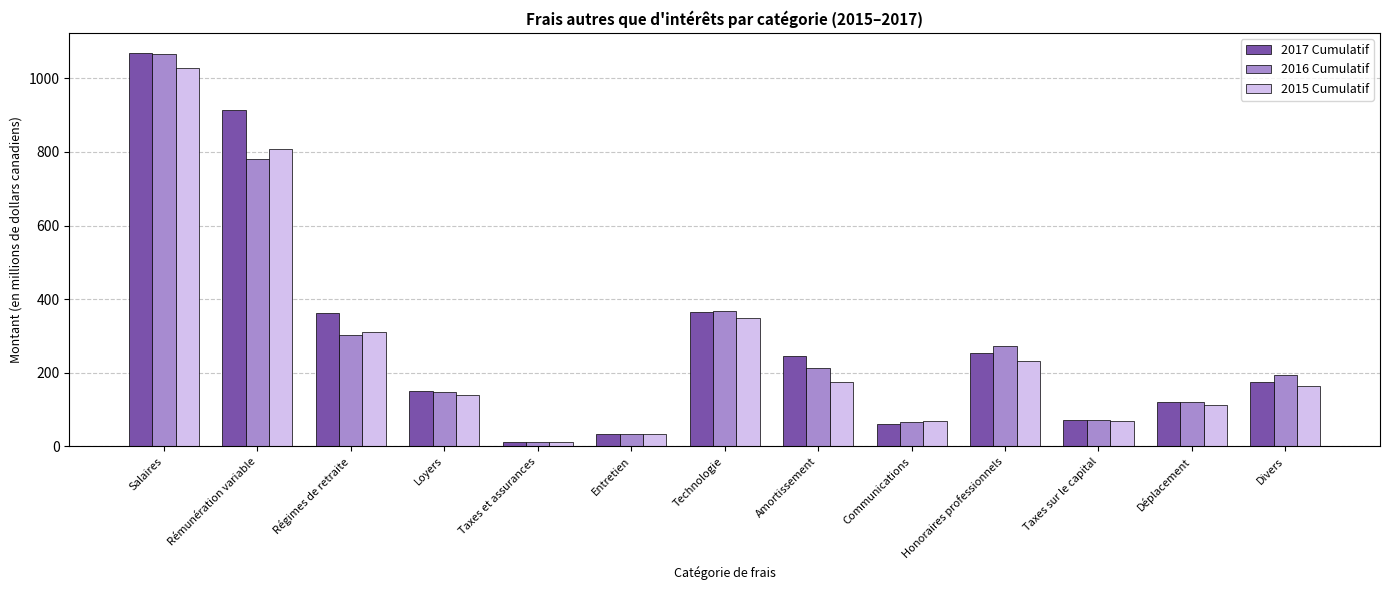

What is the sum of all 2015 Cumulatif values?

3505